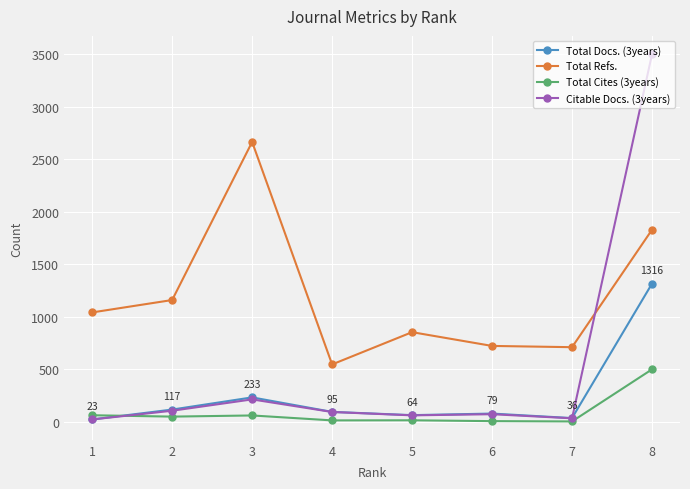

What value does the Citable Docs. (3years) series have at 8, to the nearest 100?

3500